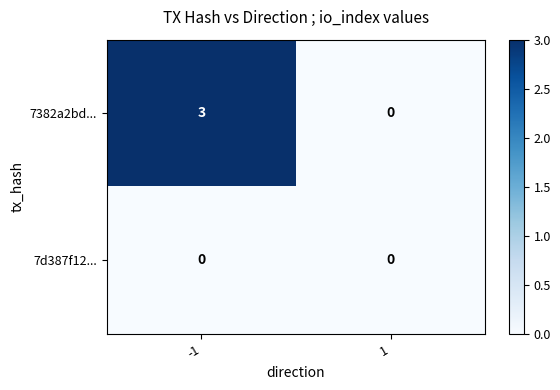

Rank the series by their maximum value, from highest to lowest.

7382a2bd..., 7d387f12...